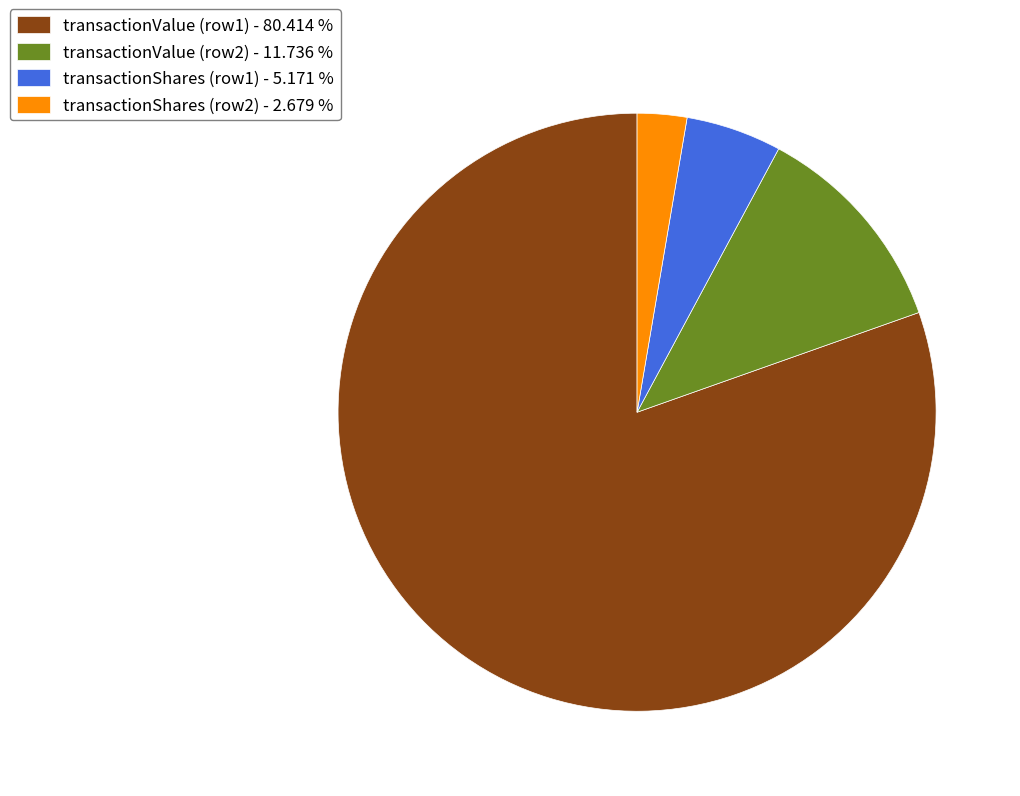

Which has a higher value, transactionValue (row1) - 80.414 % or transactionValue (row2) - 11.736 %?

transactionValue (row1) - 80.414 %